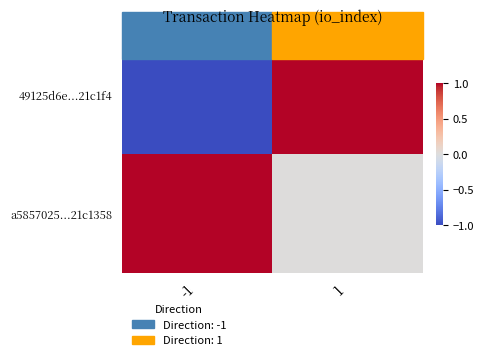

Rank the series at 1 from highest to lowest value.

49125d6e...21c1f4, a5857025...21c1358